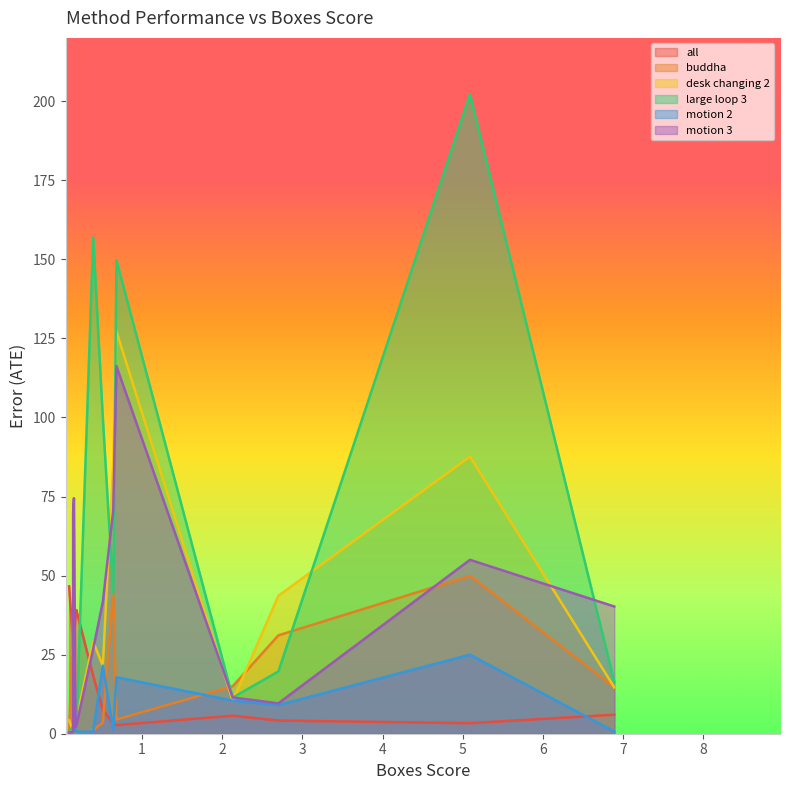

How many values in the motion 2 series are below 1?

6